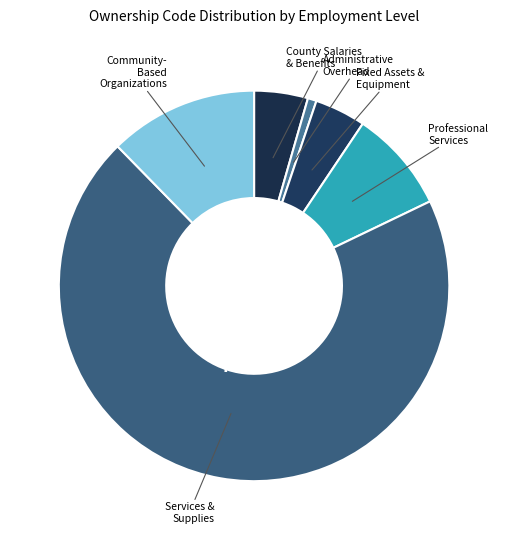

What percentage is the Professional Services slice, to the nearest percent?

8%